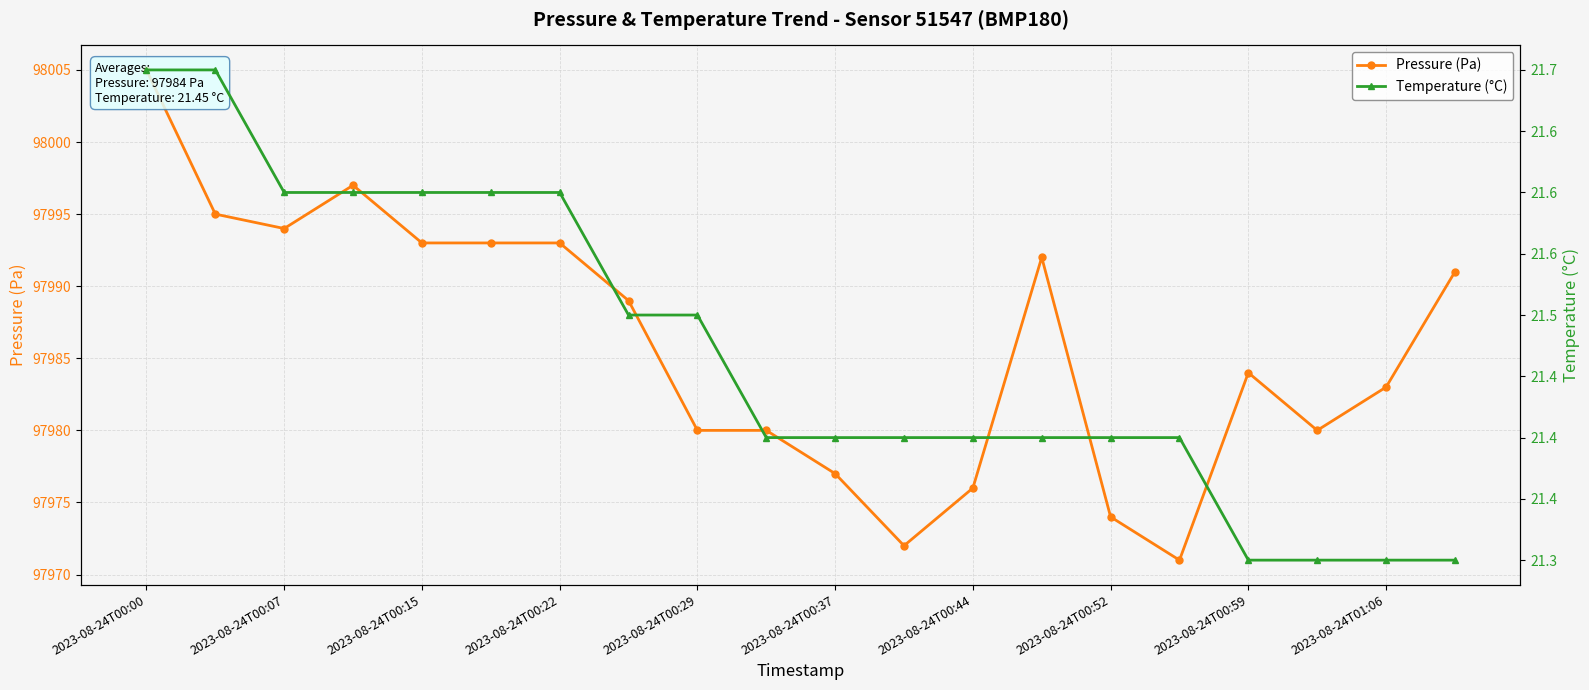

What is the average value of the Pressure (Pa) series?

97985.9